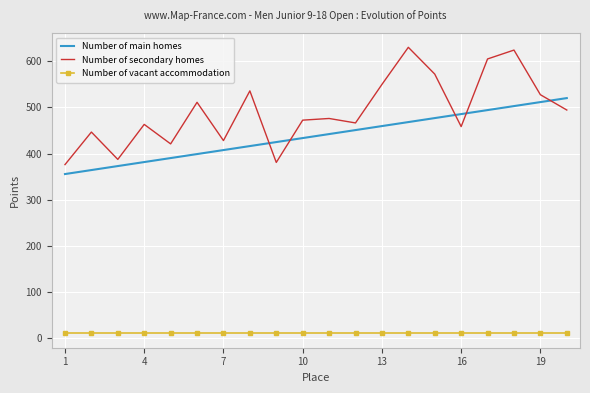

List the series in order of their peak value, highest first.

Number of secondary homes, Number of main homes, Number of vacant accommodation